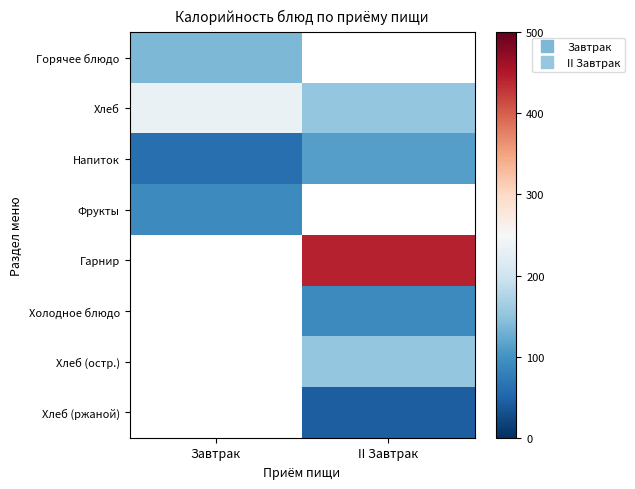

What is the minimum value for Горячее блюдо?

138.0